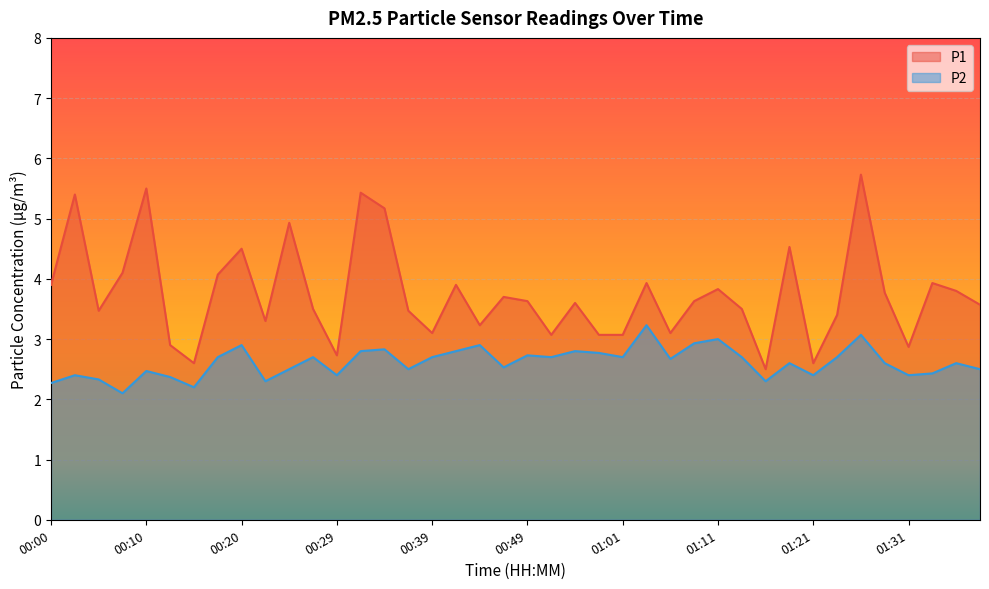

What is the lowest value of the P1 series?

2.5